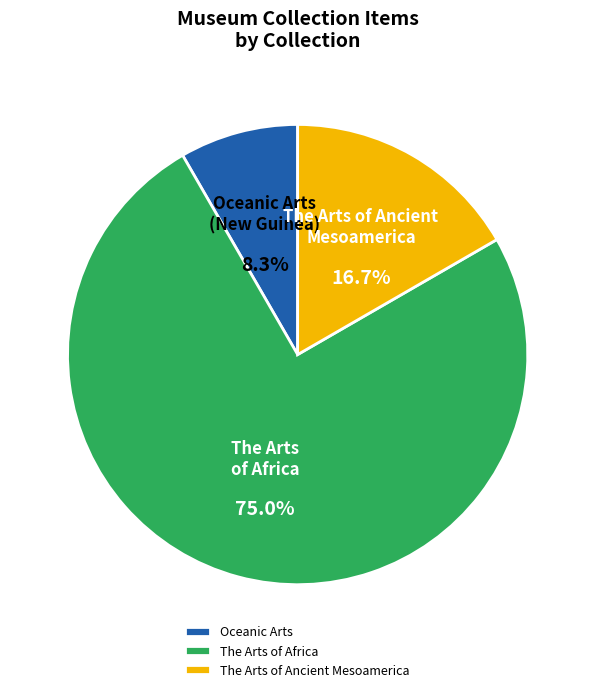

Is the sum of The Arts of Ancient Mesoamerica and Oceanic Arts greater than half?

No